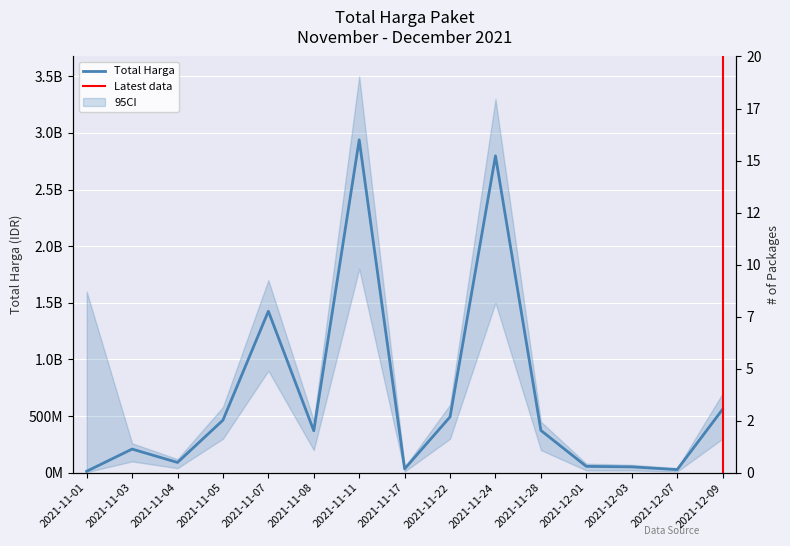

Rank the categories by value from highest to lowest.

2021-11-11, 2021-11-24, 2021-11-07, 2021-12-09, 2021-11-22, 2021-11-05, 2021-11-28, 2021-11-08, 2021-11-03, 2021-11-04, 2021-12-01, 2021-12-03, 2021-11-17, 2021-12-07, 2021-11-01